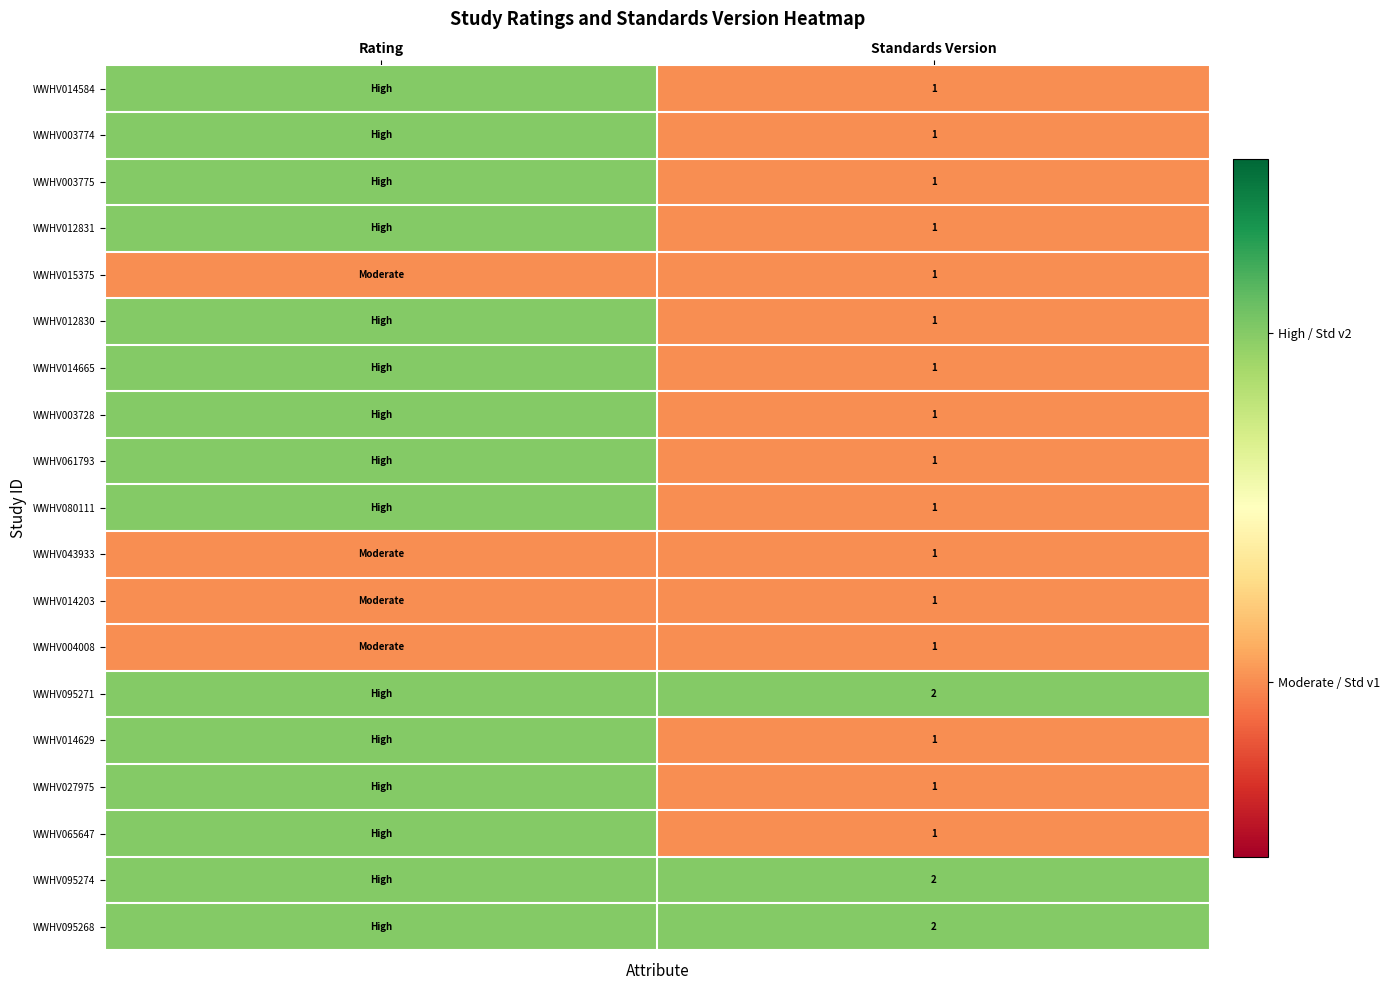

What is the minimum value shown in the chart?

1